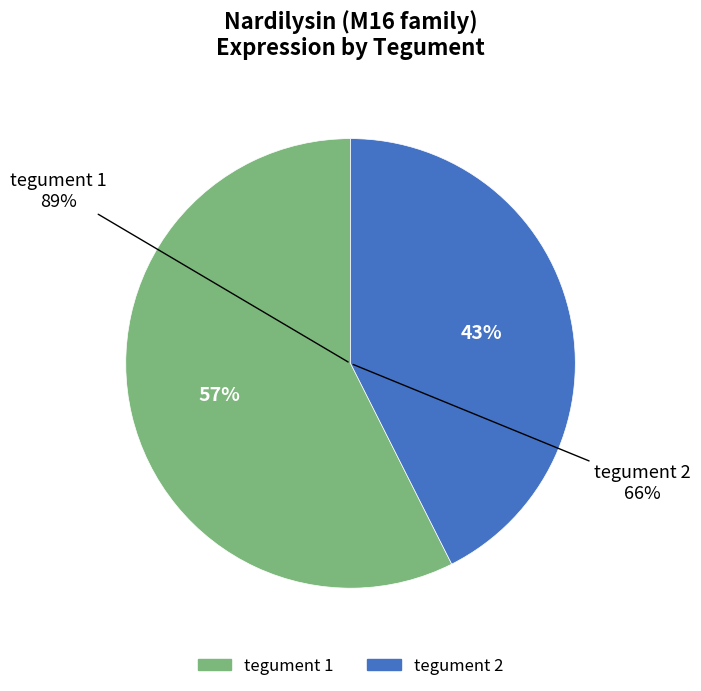

Which slice is the largest?

tegument 1